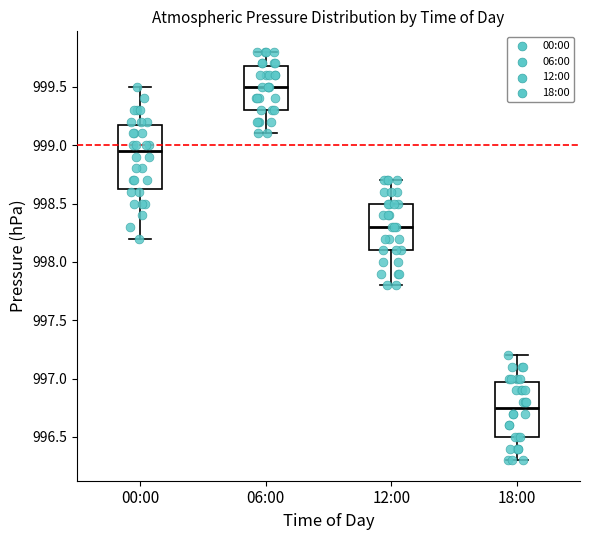

Reading left to right, read every box against the y-axis: the position of its median line, the range the box covers, and the ends of its whiskers. The values are not printed on the chart, so give them approximately, as read against the axis.

00:00: median 998.95, box 998.65 to 999.20, whiskers 998.20 to 999.50
06:00: median 999.50, box 999.30 to 999.70, whiskers 999.10 to 999.80
12:00: median 998.30, box 998.10 to 998.50, whiskers 997.80 to 998.70
18:00: median 996.75, box 996.50 to 997.00, whiskers 996.30 to 997.20